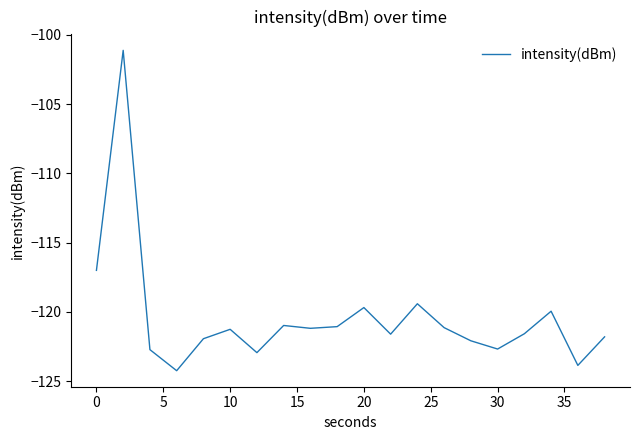

What is the minimum value shown in the chart?

-124.3